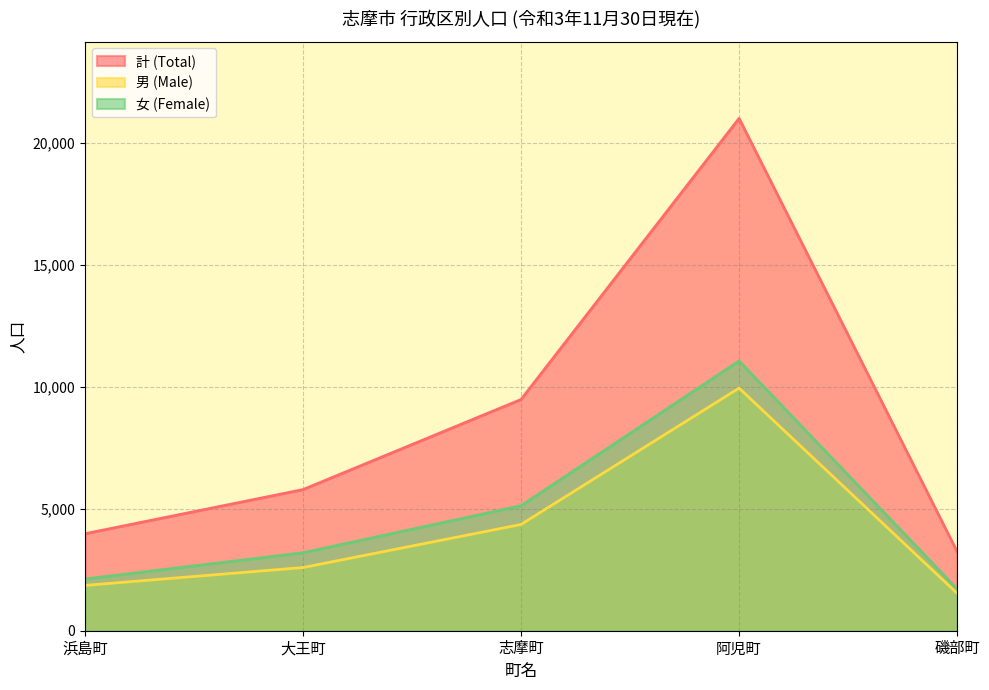

Reading right to left, list all the values displayed in this chart.

計 (Total): 磯部町=3244	阿児町=21018	志摩町=9486	大王町=5790	浜島町=3979
男 (Male): 磯部町=1534	阿児町=9953	志摩町=4359	大王町=2592	浜島町=1859
女 (Female): 磯部町=1710	阿児町=11065	志摩町=5127	大王町=3198	浜島町=2120